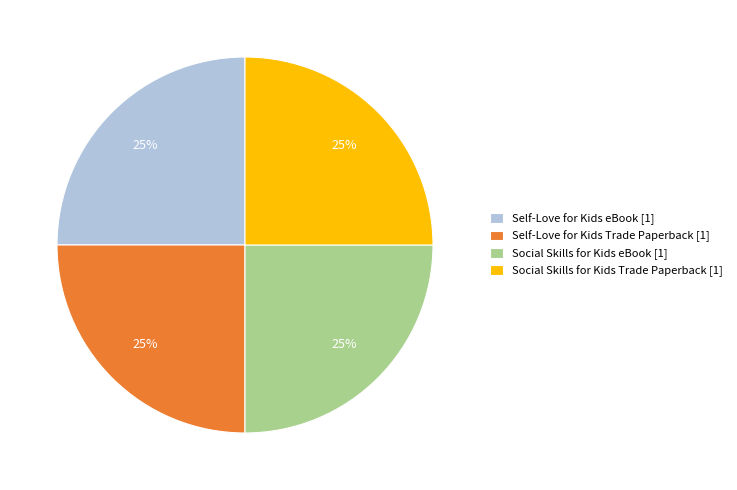

Does Self-Love for Kids Trade Paperback [1] represent more than half of the total?

No